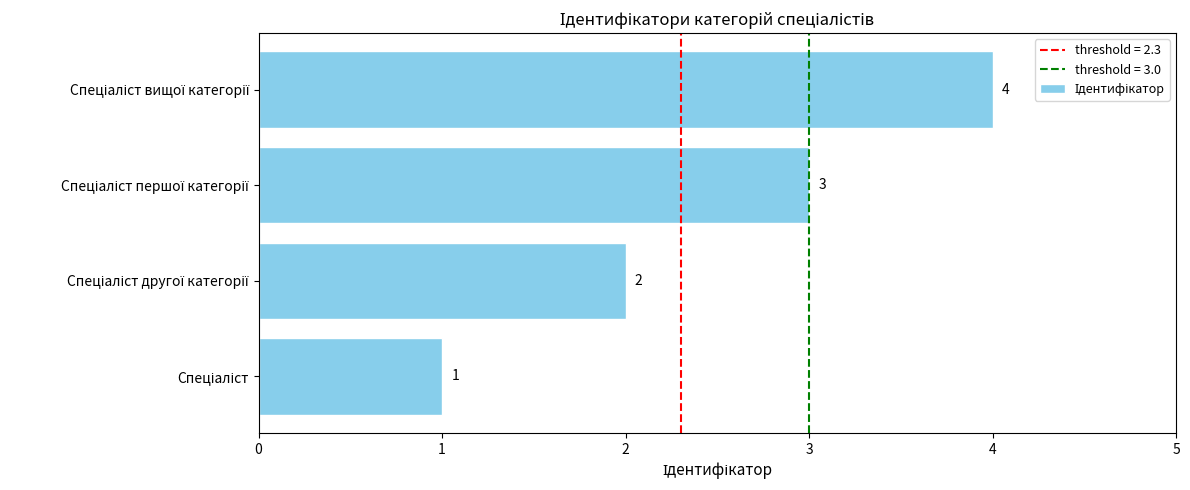

What is the difference between the maximum and minimum values?

3